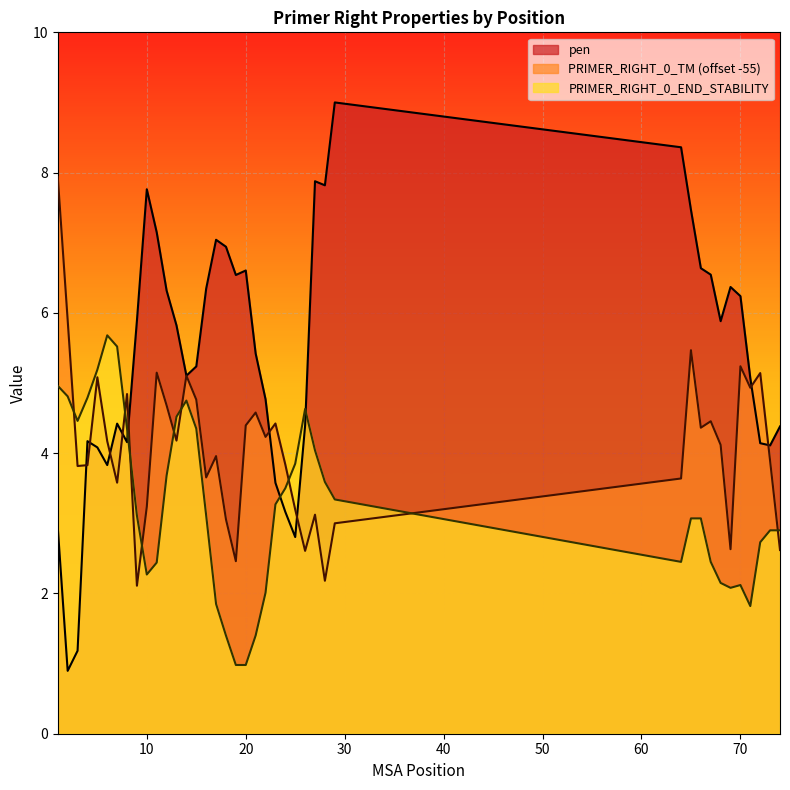

Reading right to left, extract all data points from this chart.

pen: 74=4.4	73=4.1	72=4.1	71=5.1	70=6.2	69=6.4	68=5.9	67=6.5	66=6.6	65=7.5	64=8.4	29=9.0	28=7.8	27=7.9	26=4.4	25=2.8	24=3.2	23=3.6	22=4.8	21=5.4	20=6.6	19=6.5	18=6.9	17=7.0	16=6.3	15=5.2	14=5.1	13=5.8	12=6.3	11=7.1	10=7.8	9=5.9	8=4.2	7=4.4	6=3.8	5=4.1	4=4.2	3=1.2	2=0.9	1=2.9
PRIMER_RIGHT_0_TM: 74=2.6	73=3.9	72=5.1	71=4.9	70=5.2	69=2.6	68=4.1	67=4.5	66=4.4	65=5.5	64=3.6	29=3.0	28=2.2	27=3.1	26=2.6	25=3.2	24=3.8	23=4.4	22=4.2	21=4.6	20=4.4	19=2.5	18=3.1	17=4.0	16=3.7	15=4.8	14=5.1	13=4.2	12=4.7	11=5.1	10=3.2	9=2.1	8=4.8	7=3.6	6=4.2	5=5.1	4=3.8	3=3.8	2=5.9	1=7.9
PRIMER_RIGHT_0_END_STABILITY: 74=2.9	73=2.9	72=2.7	71=1.8	70=2.1	69=2.1	68=2.1	67=2.5	66=3.1	65=3.1	64=2.5	29=3.3	28=3.6	27=4.0	26=4.6	25=3.9	24=3.5	23=3.3	22=2.0	21=1.4	20=1.0	19=1.0	18=1.4	17=1.9	16=3.1	15=4.3	14=4.8	13=4.5	12=3.7	11=2.4	10=2.3	9=3.1	8=4.3	7=5.5	6=5.7	5=5.2	4=4.8	3=4.5	2=4.8	1=5.0